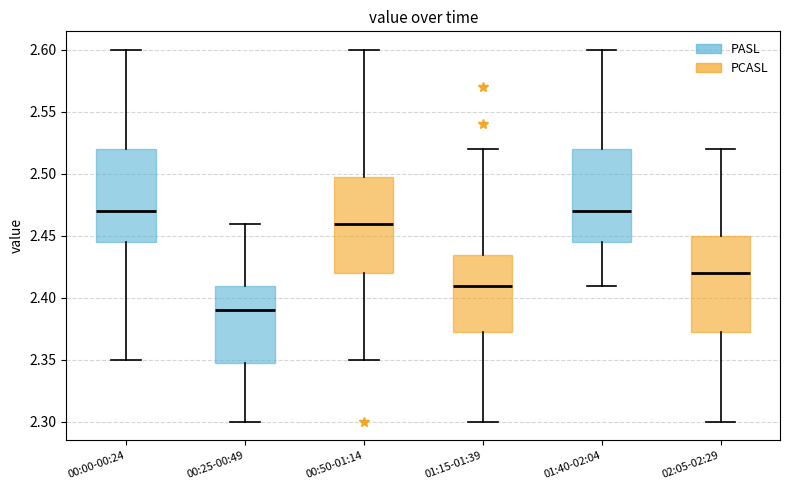

Where is the lower edge of the box for 00:00-00:24 on the y-axis? The values are not printed on the chart, so give them approximately, as read against the axis.

2.445